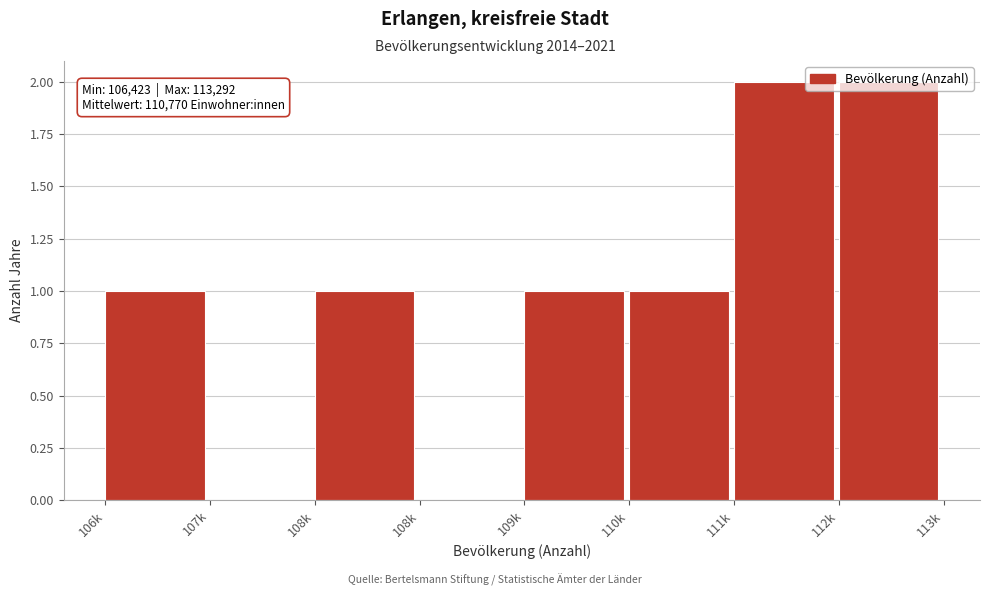

Are the bars horizontal?

No